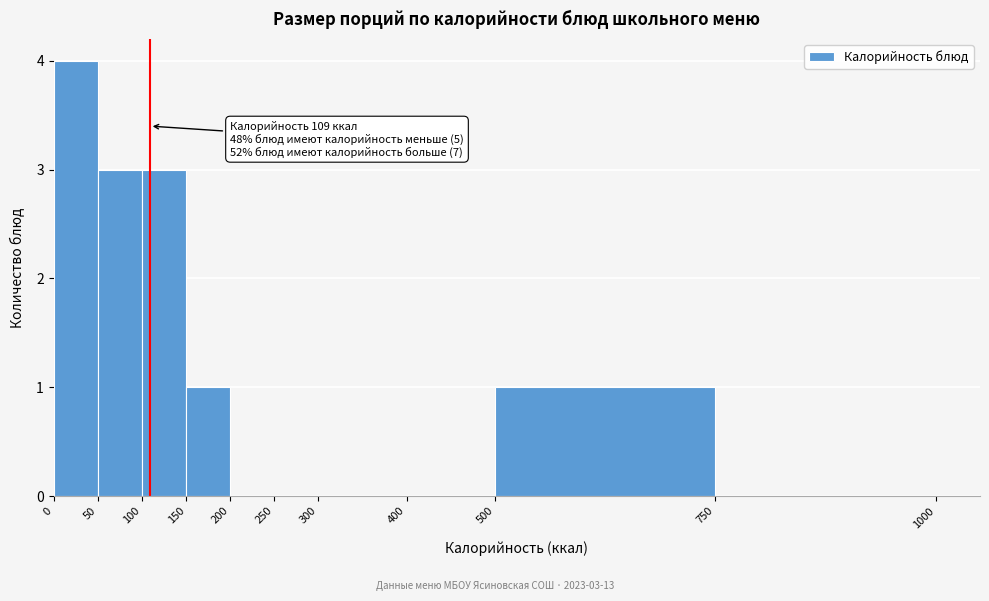

Which range on the x-axis has the tallest bar?

0 to 50